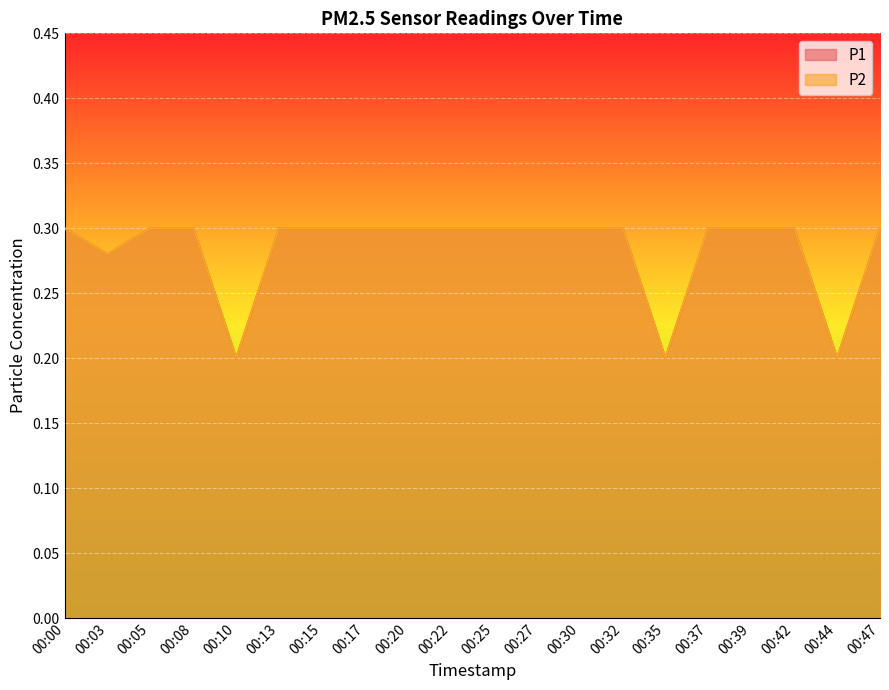

How many data points does each series have?

20